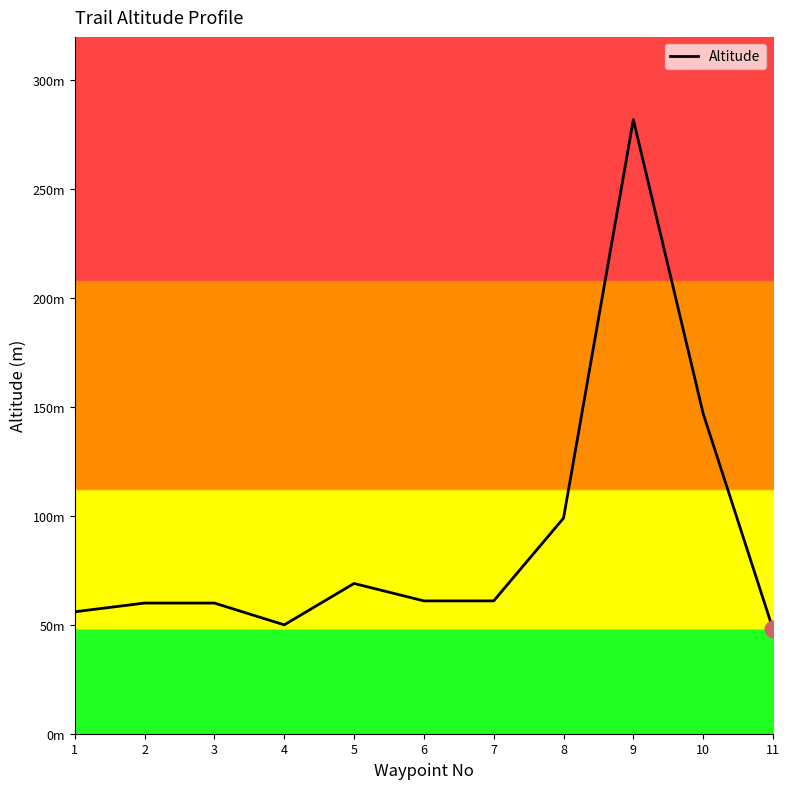

Which category has the highest value across all series?

9